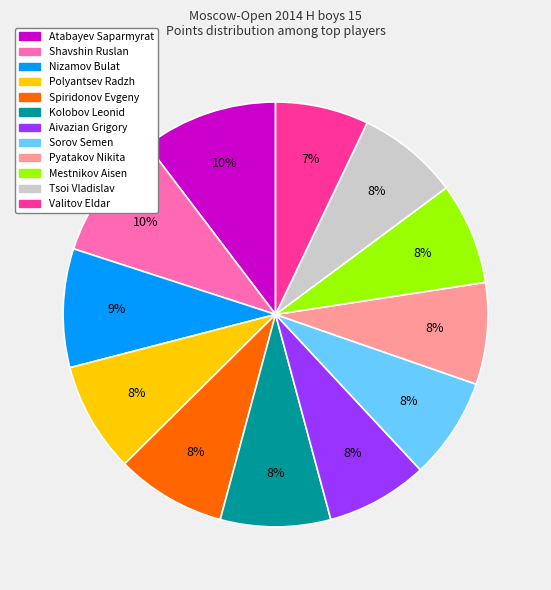

Is there a majority slice in this chart?

No